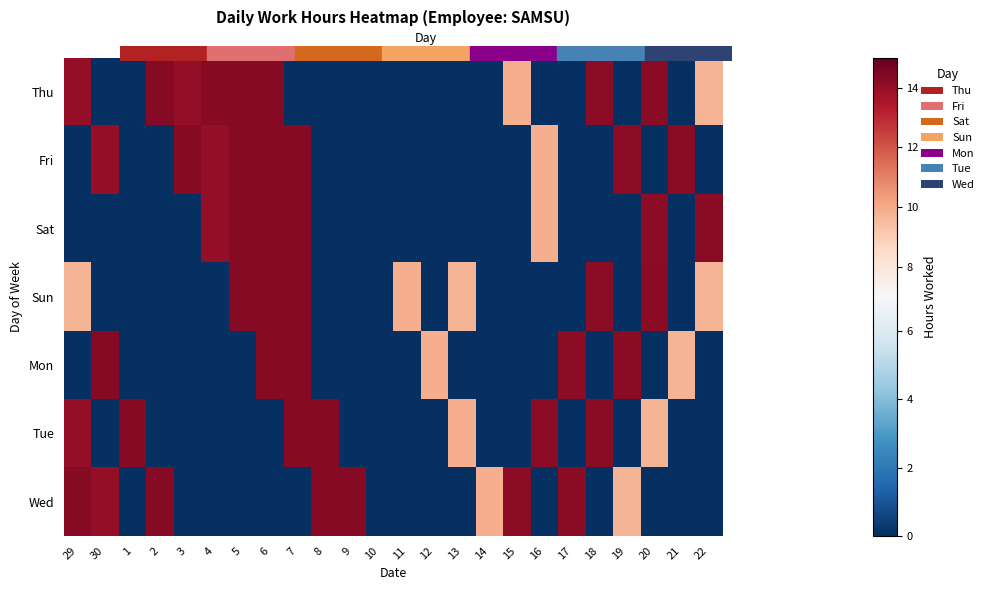

List the series in order of their peak value, lowest first.

Sat, Sun, Thu, Fri, Mon, Tue, Wed